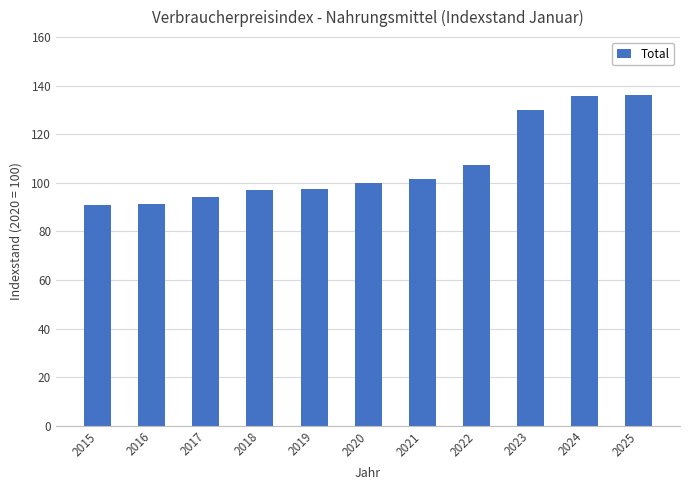

Count the number of categories in the chart.

11